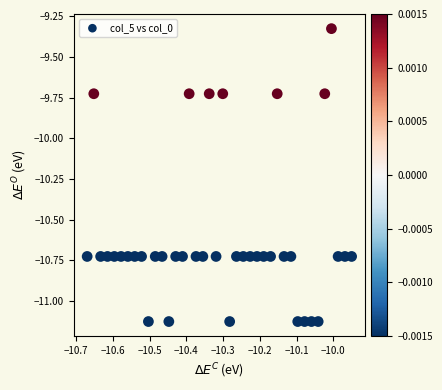

What is the range of Y values (max minus min)?

1.8